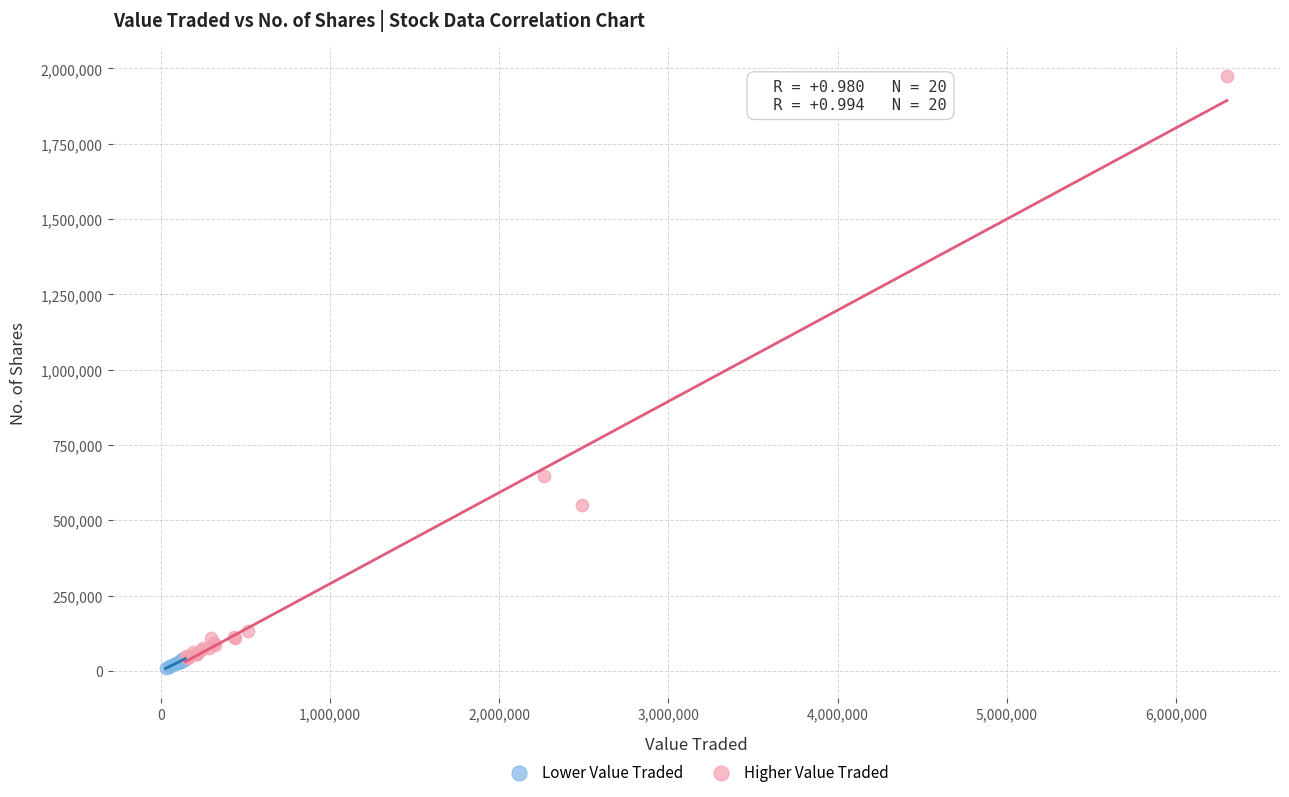

What are all the series names shown in the legend?

Lower Value Traded, Higher Value Traded